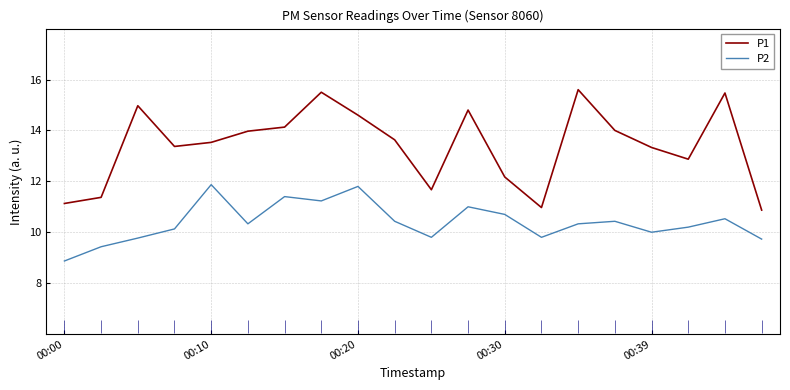

True or false: P2 has more than 0 interior local peaks.

True